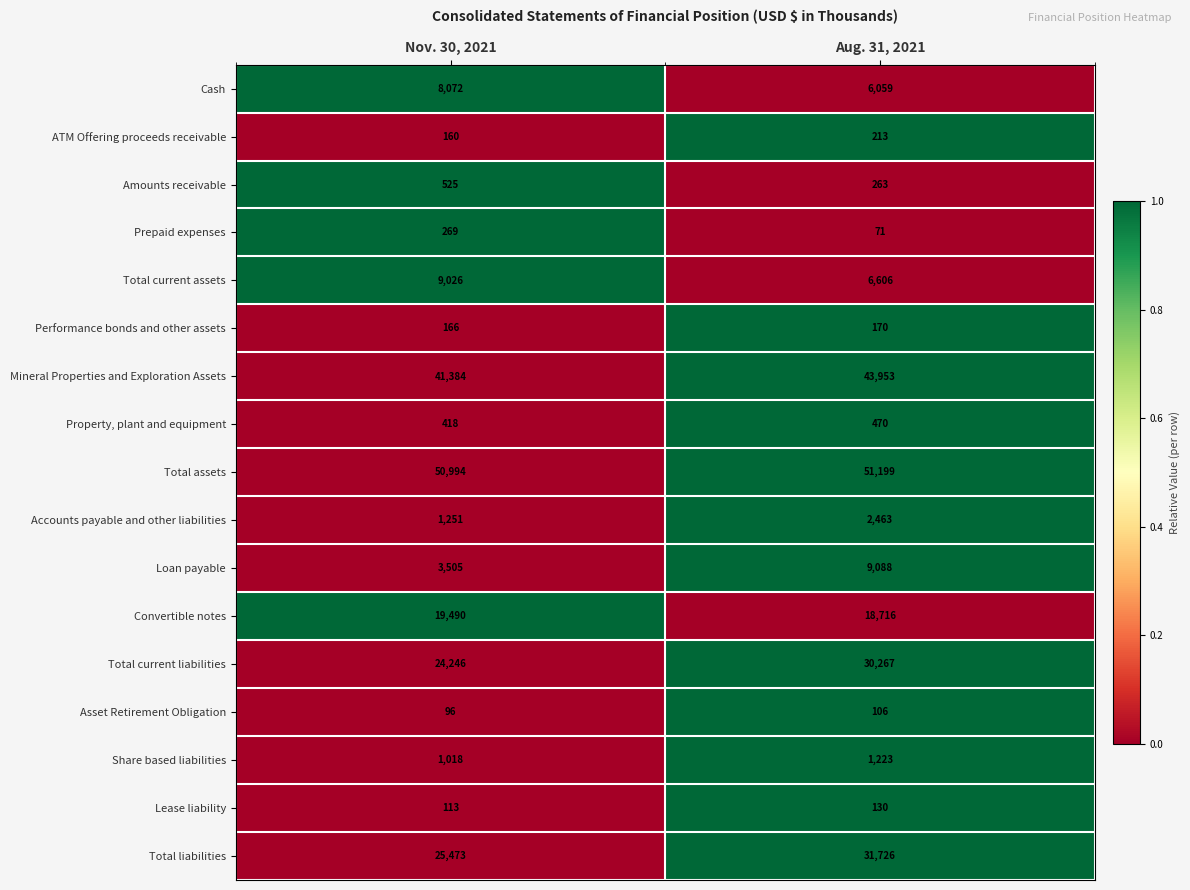

What is the sum of the Lease liability values at Nov. 30, 2021 and Aug. 31, 2021?

243